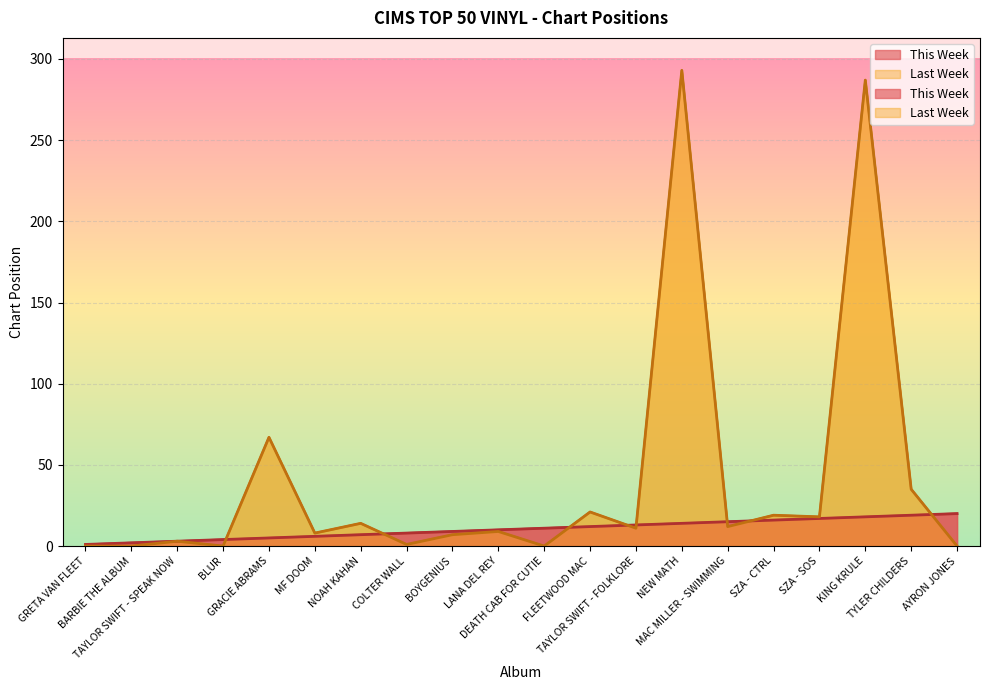

Rank the series at GRACIE ABRAMS from highest to lowest value.

Last Week, This Week